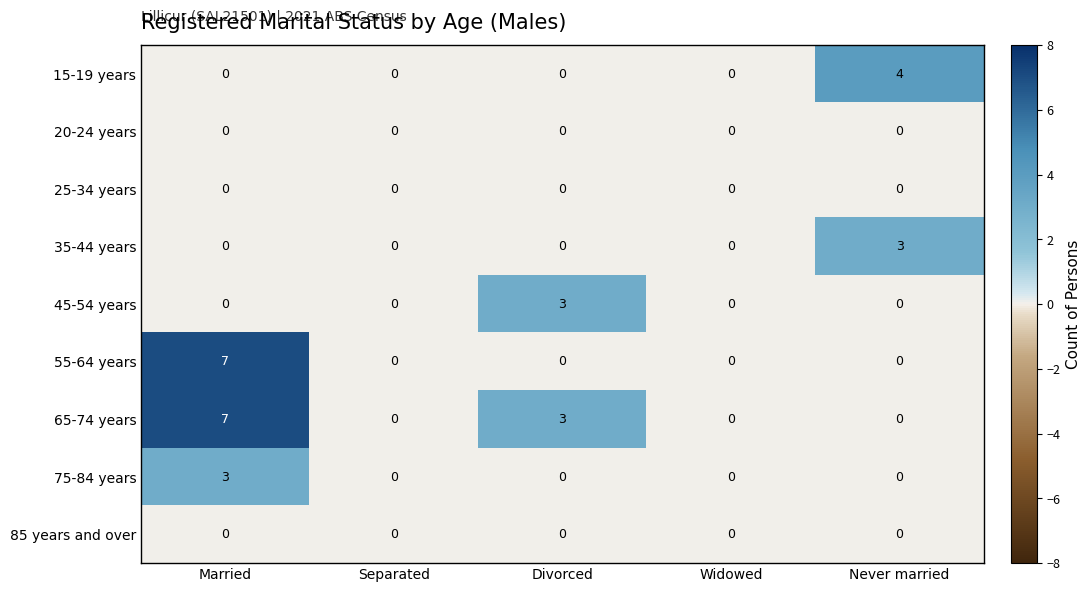

What is the difference between the maximum and minimum values in the 35-44 years series?

3